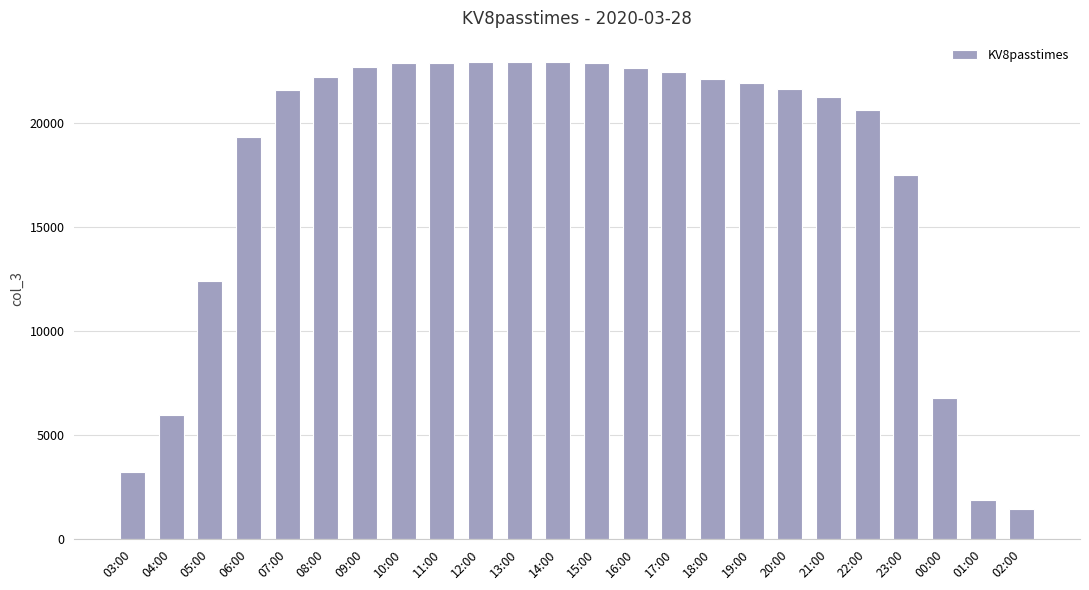

Which has a higher value, 10:00 or 00:00?

10:00